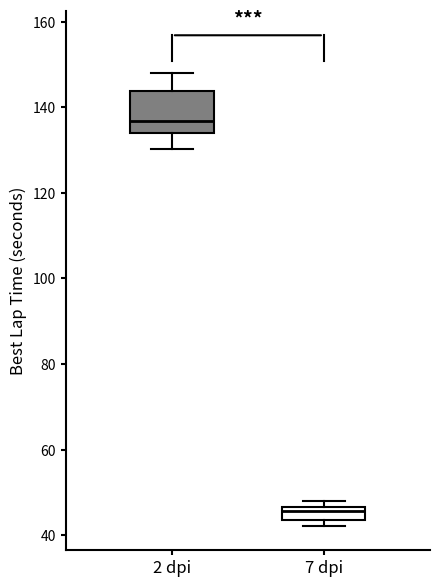

Where does the median line of the box for 2 dpi sit on the y-axis? The values are not printed on the chart, so give them approximately, as read against the axis.

136